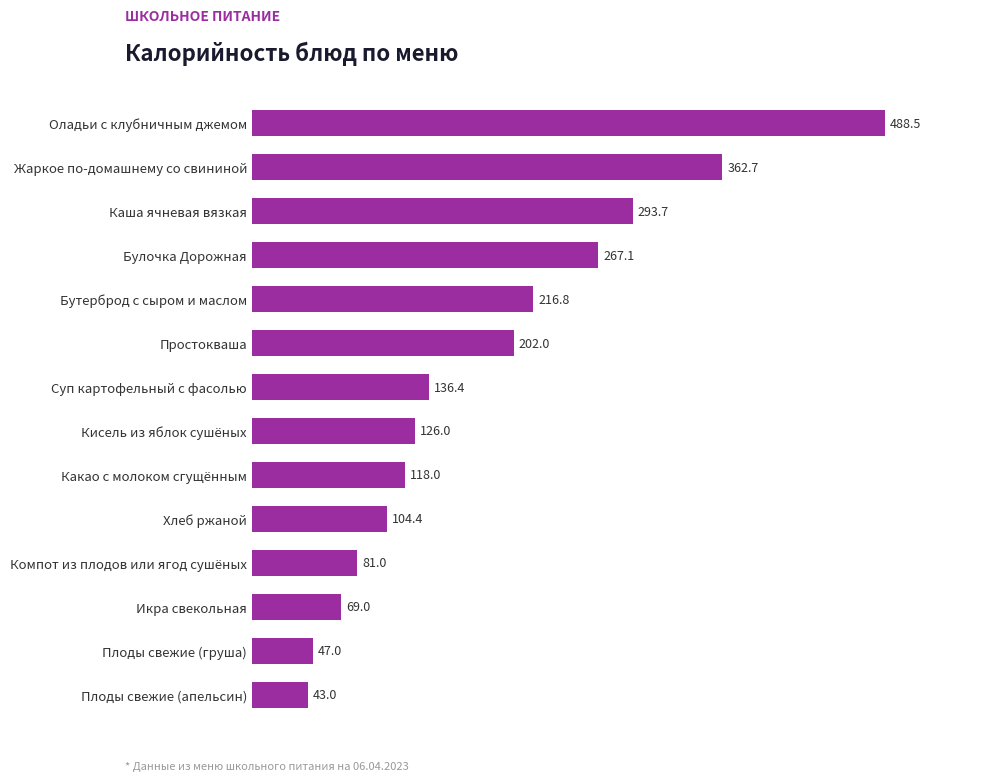

What is the change in value from Компот из плодов или ягод сушёных to Хлеб ржаной?

+23.4